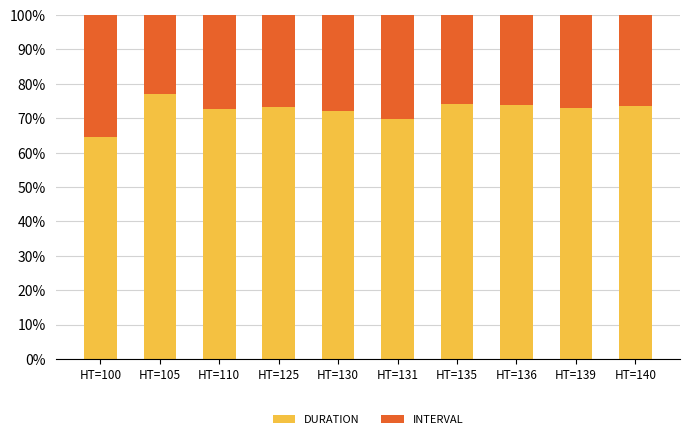

What is the value of the DURATION bar at the 4th from the left?

73.3